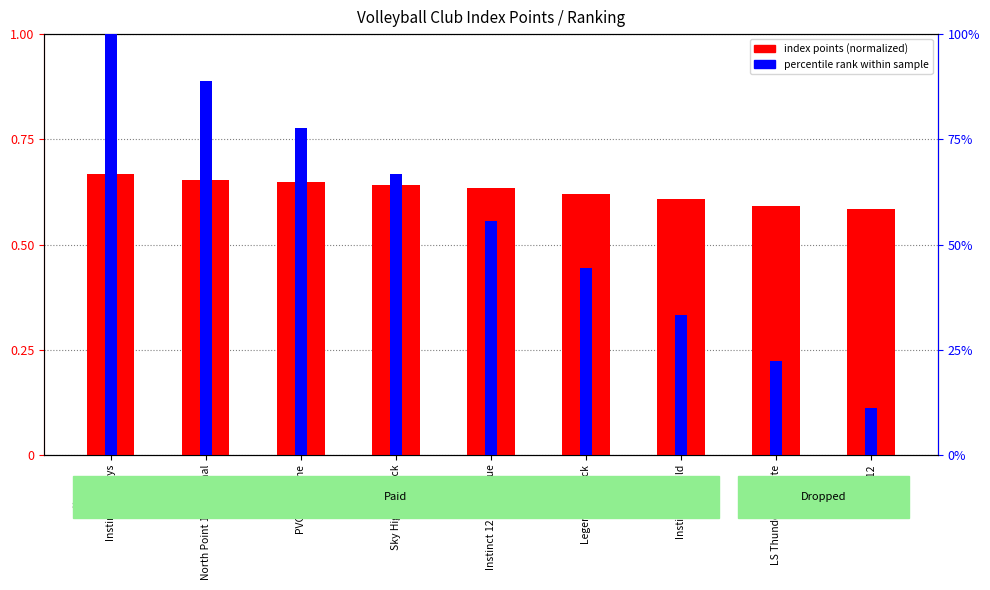

What is the value of the index points (normalized) bar at the 2nd from the left?

0.7